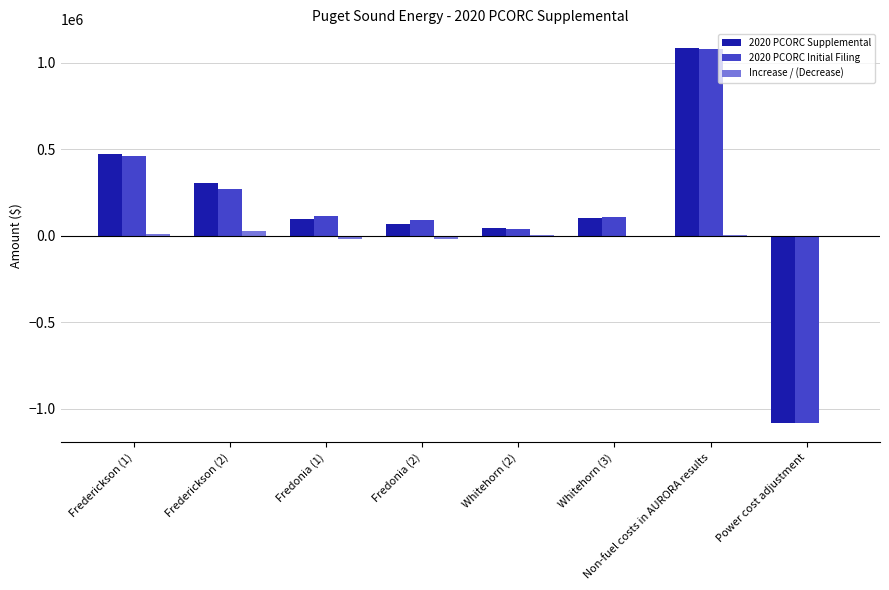

How many groups of bars are there?

8